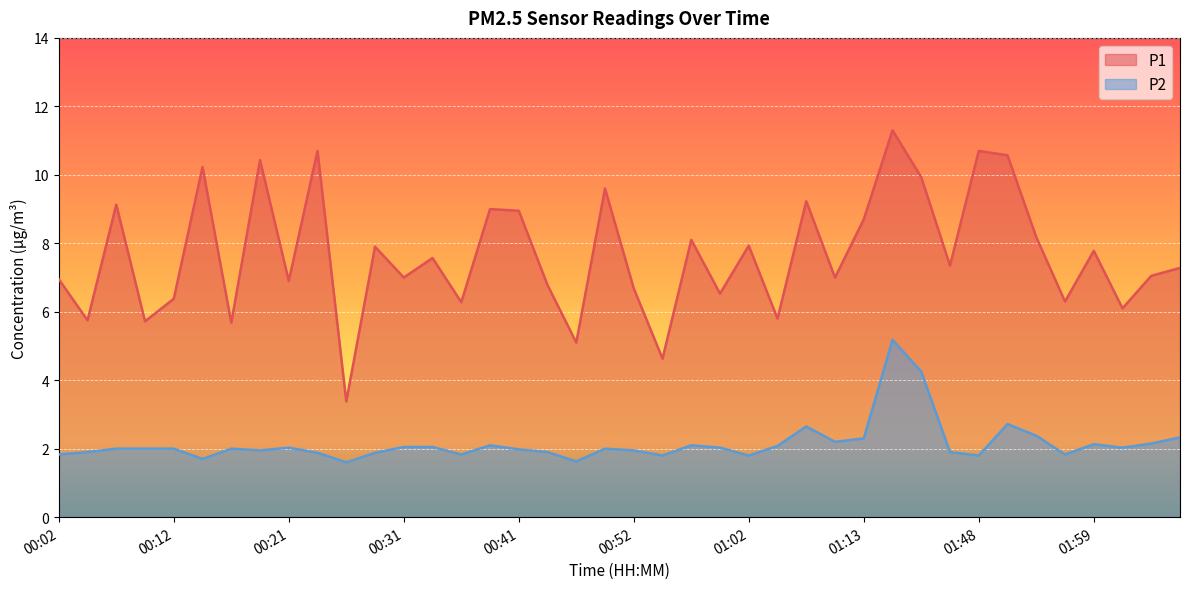

Is the value of P1 at 00:36 greater than the value of P2 at 01:18?

Yes